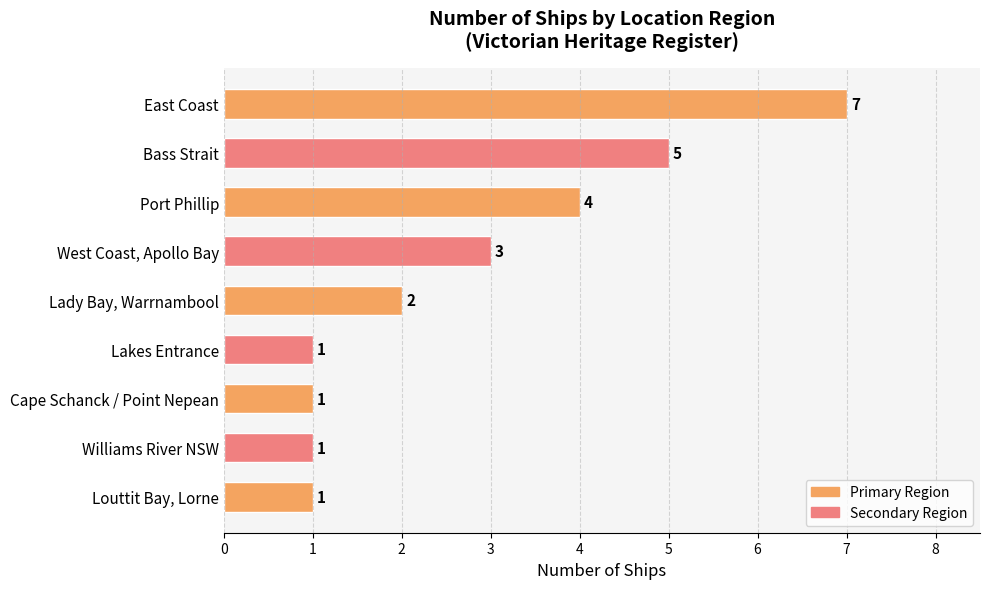

Does the chart contain any negative values?

No